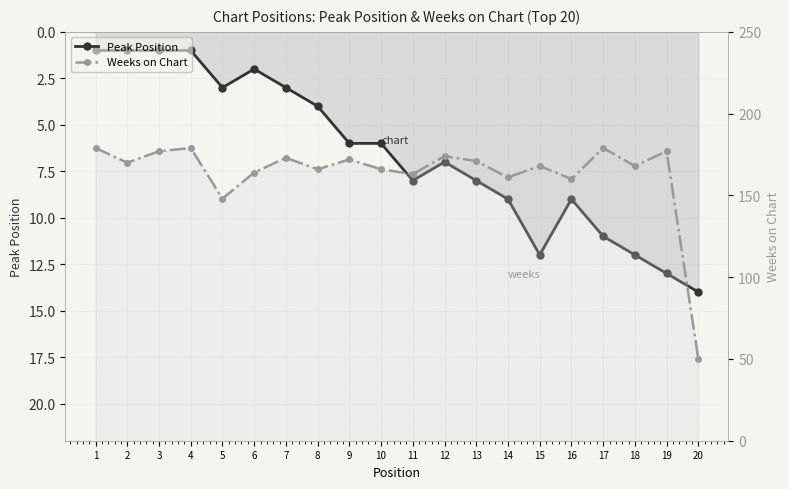

True or false: Peak Position and Weeks on Chart cross at least once.

False